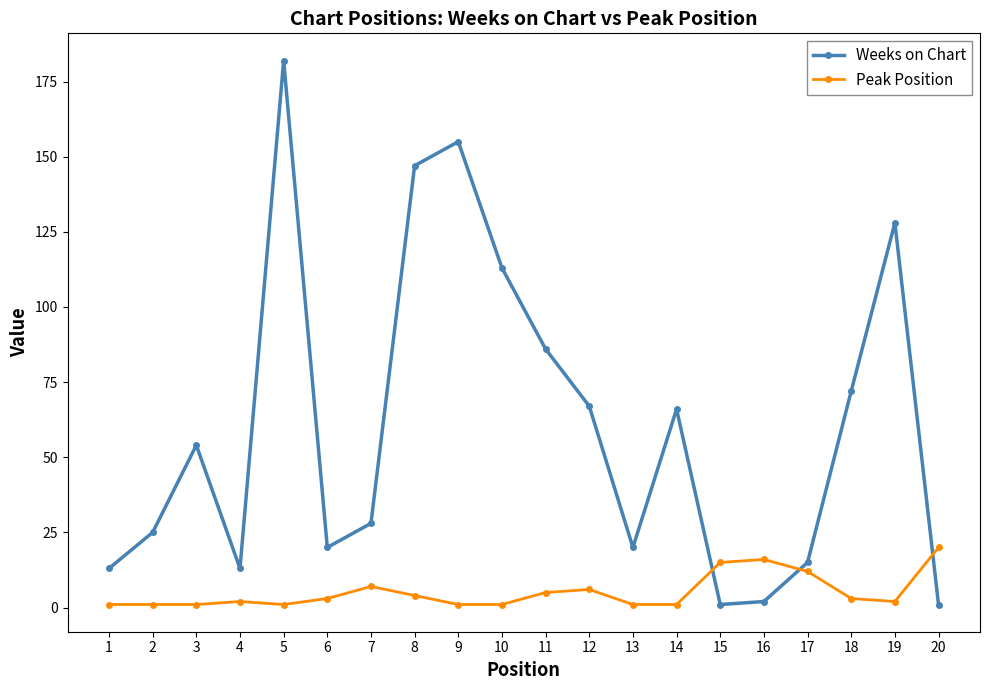

True or false: Weeks on Chart and Peak Position cross at least once.

True